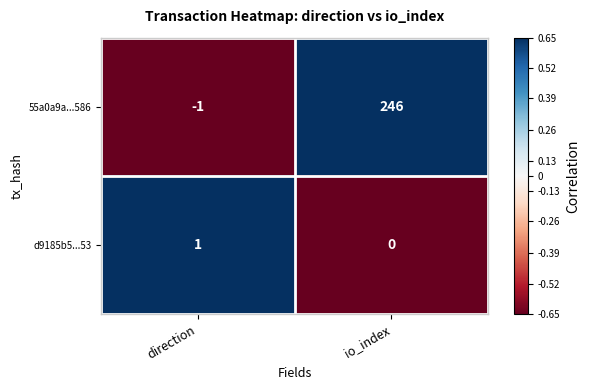

Reading left to right, list all the values displayed in this chart.

55a0a9a...586: direction=-1	io_index=246
d9185b5...53: direction=1	io_index=0